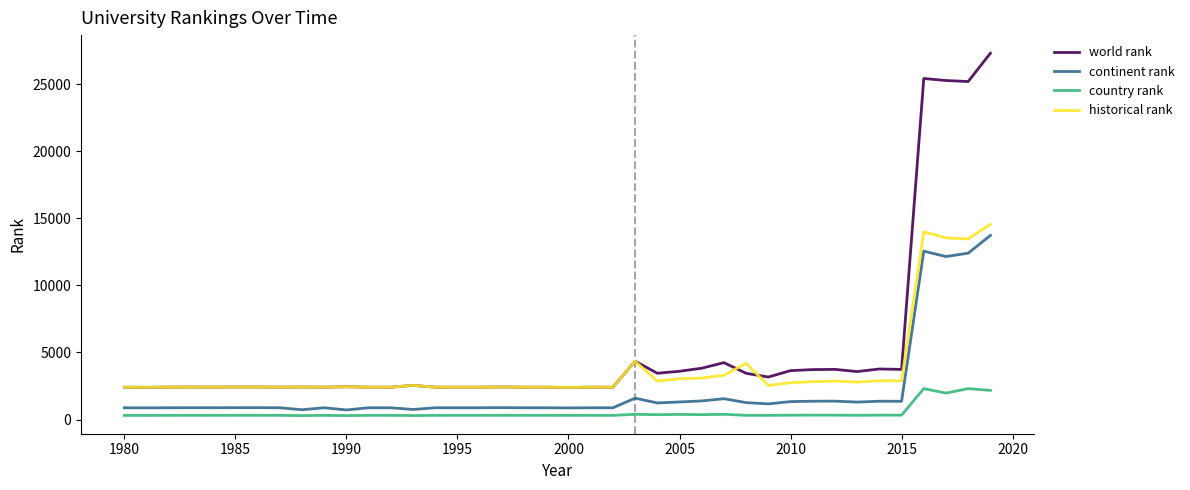

What is the greatest value displayed?

27296.0